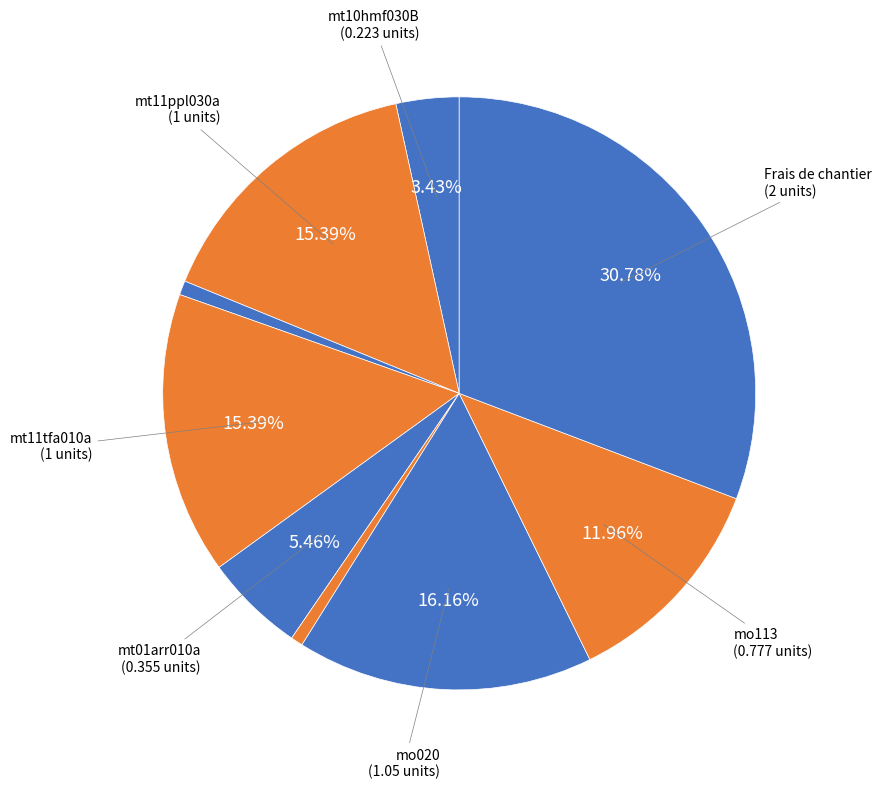

Count the number of slices in the pie.

9